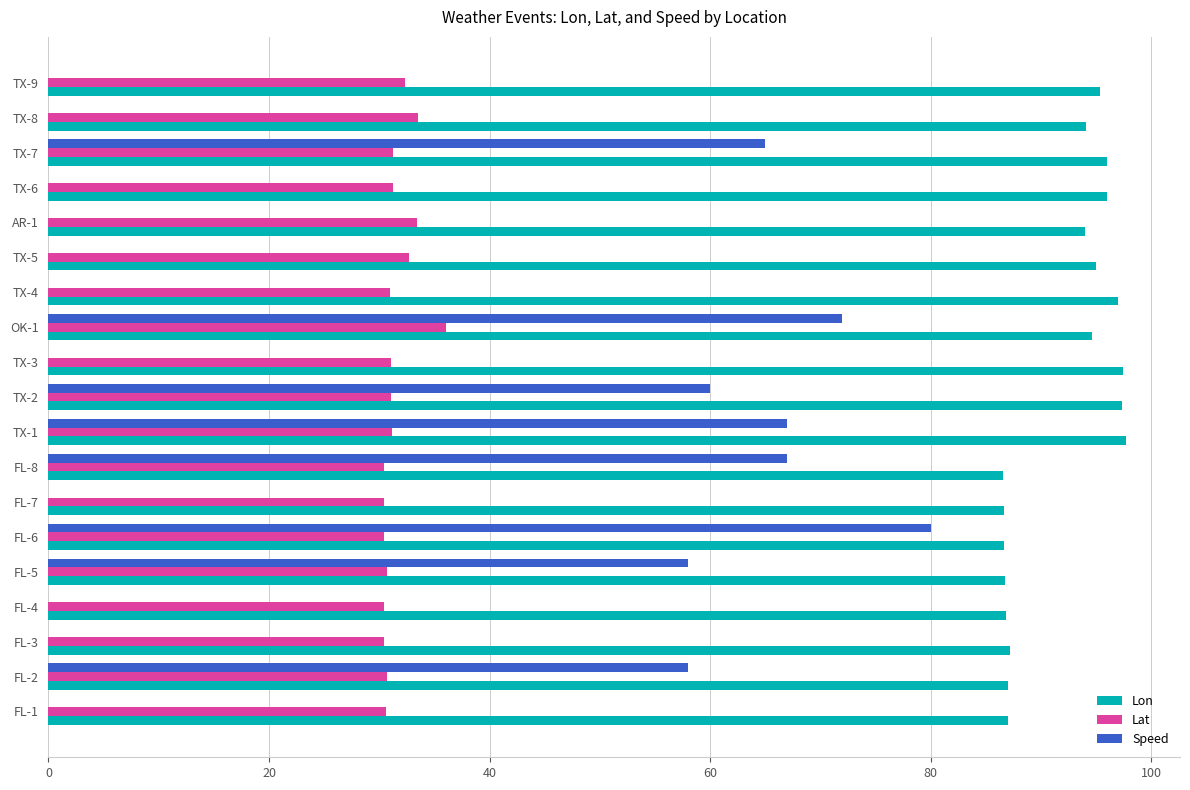

The value of Lon at TX-4 is 97.0. True or false?

True